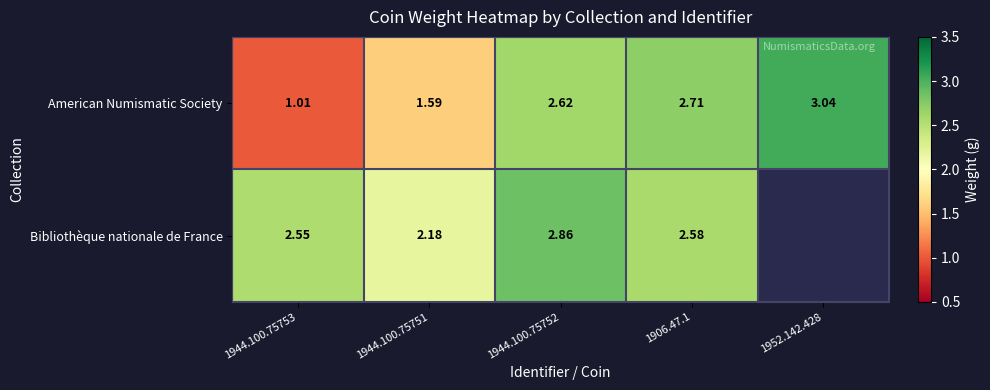

Which label corresponds to the largest value in the chart?

1952.142.428